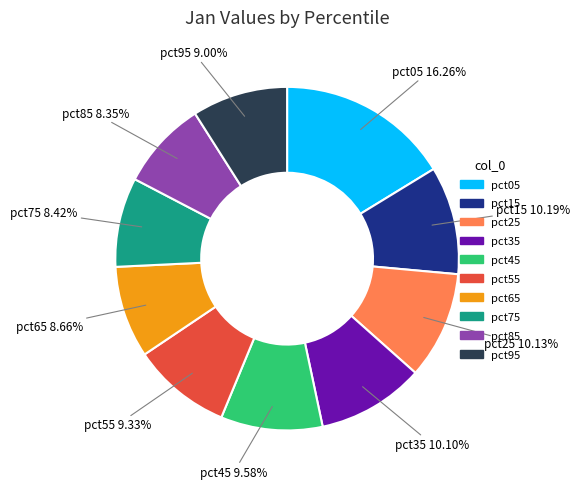

How many segments does this pie chart have?

10